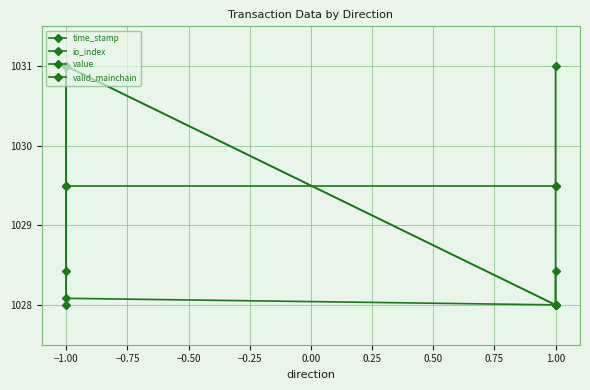

Which series has the largest range (max minus min)?

time_stamp